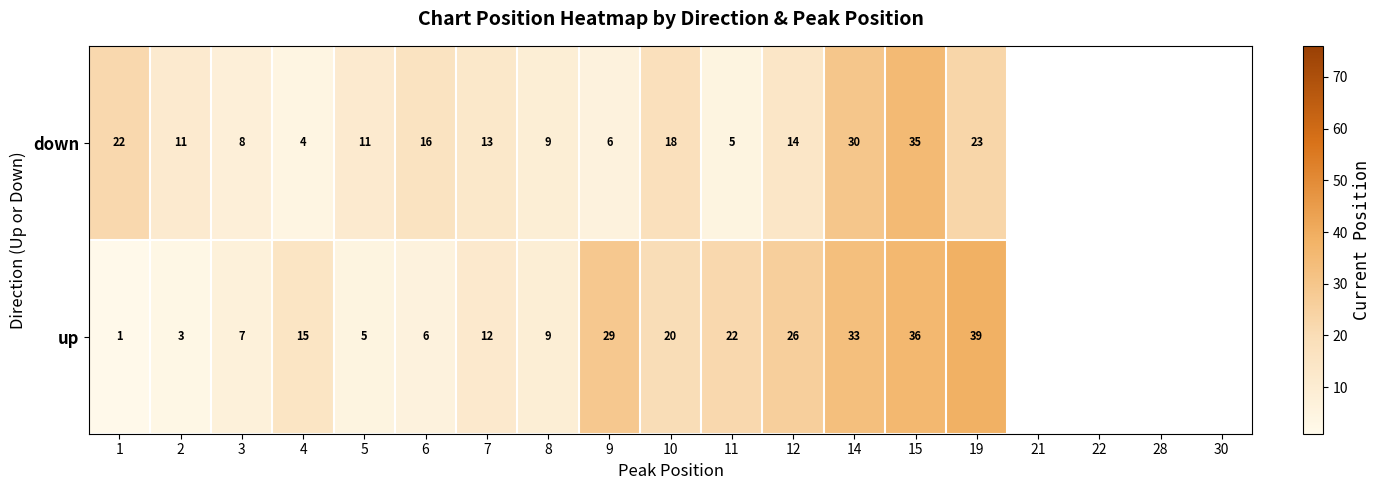

At 9, list the series in order from largest to smallest.

up, down